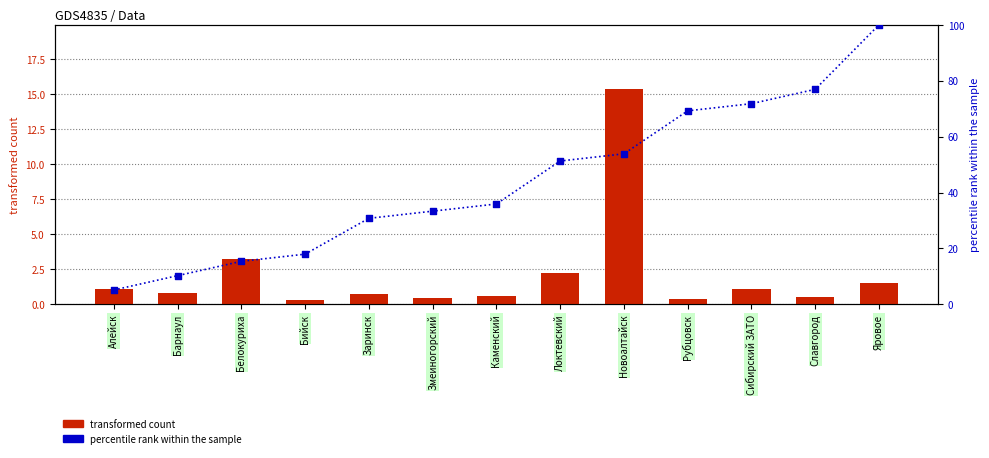

Is the value of transformed count at Белокуриха greater than the value of percentile rank within the sample at Сибирский ЗАТО?

No